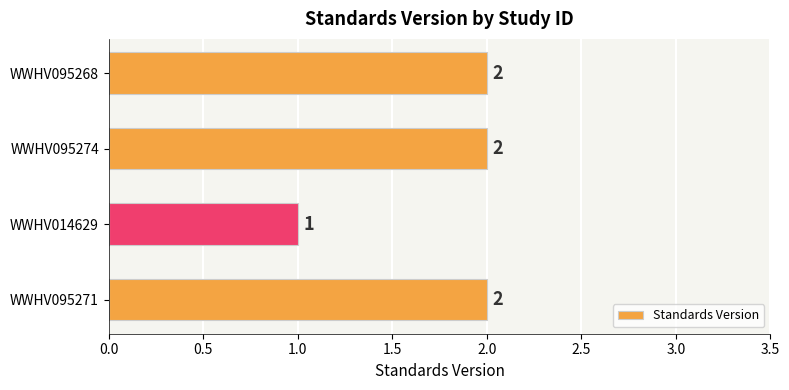

Which has a higher value, WWHV014629 or WWHV095268?

WWHV095268